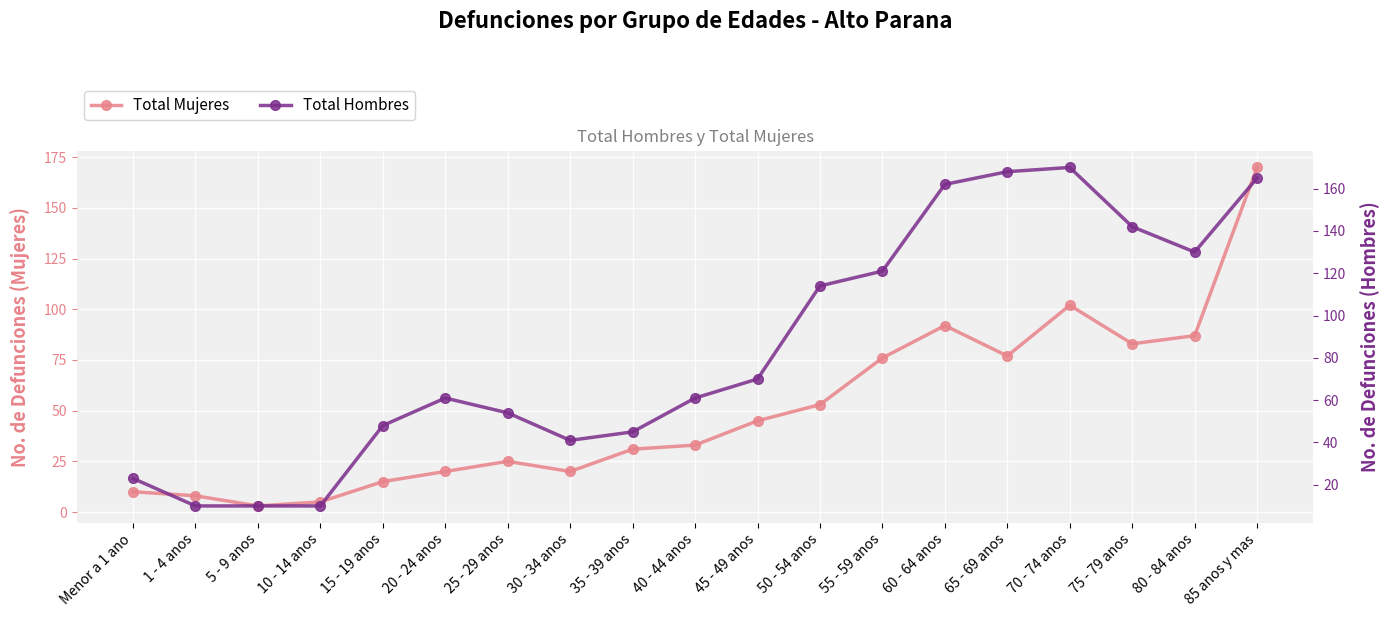

At which label does Total Hombres reach its peak?

70 - 74 anos